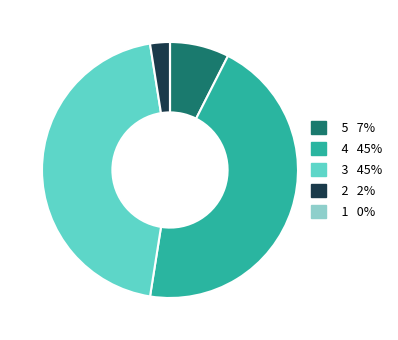

To the nearest percent, what is the average slice percentage?

20%